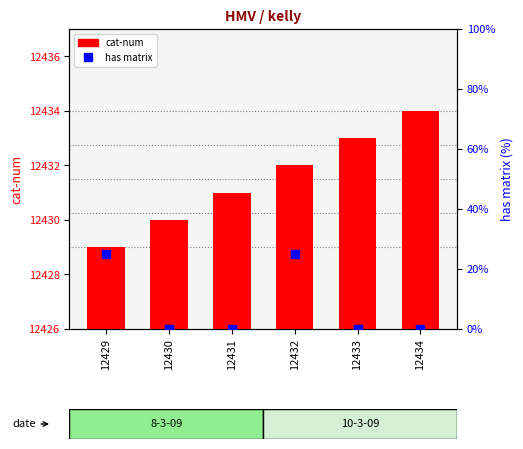

Is the value of has matrix at 12432 greater than the value of cat-num at 12429?

No